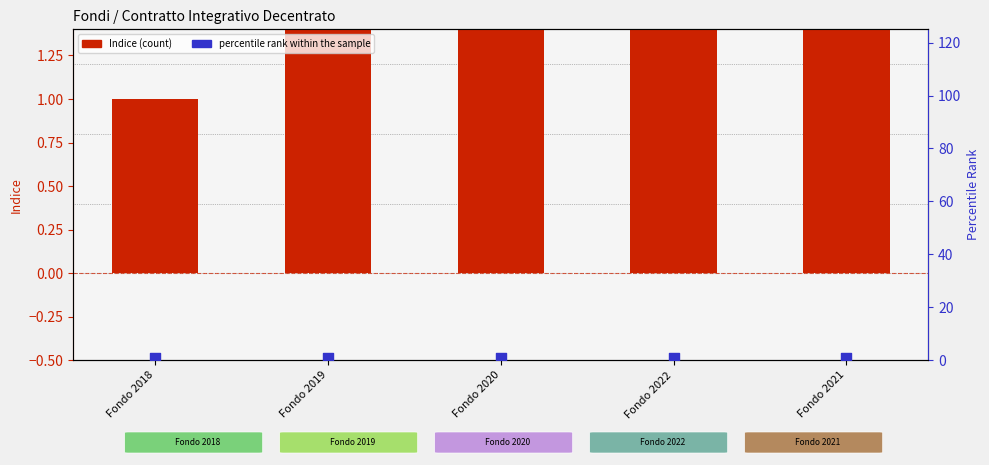

Which series has the largest total across all categories?

Indice (count)